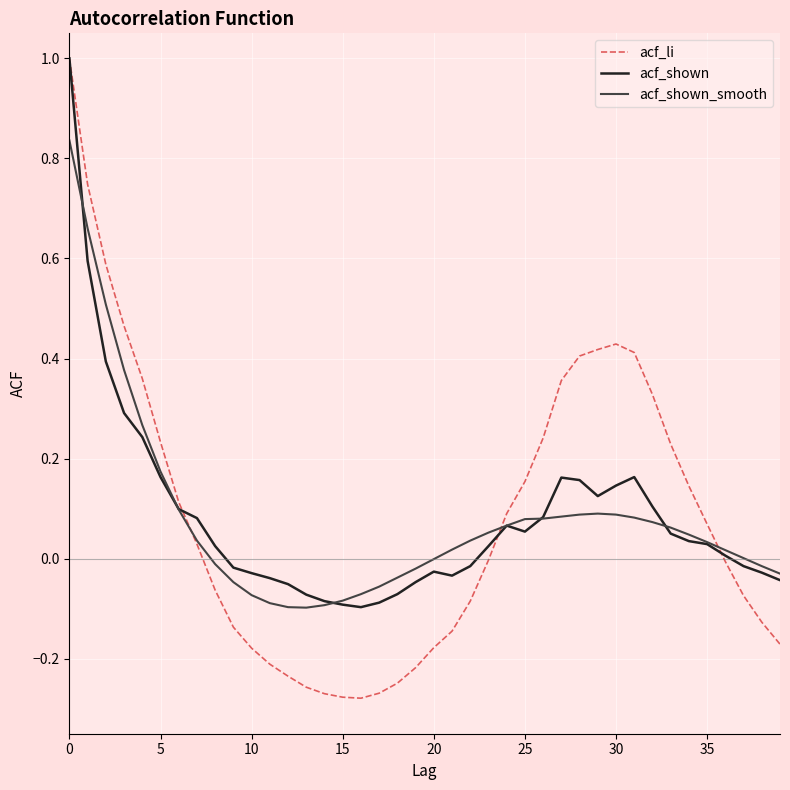

In acf_li, how many points are lower than both neighbors (excluding endpoints)?

1